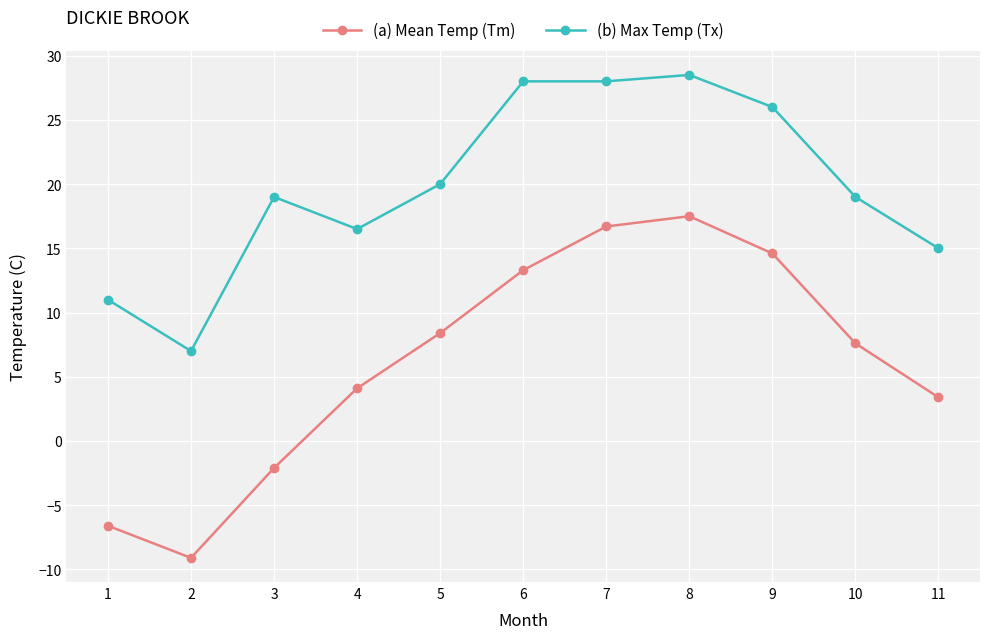

Rank the series by their maximum value, from lowest to highest.

(a) Mean Temp (Tm), (b) Max Temp (Tx)